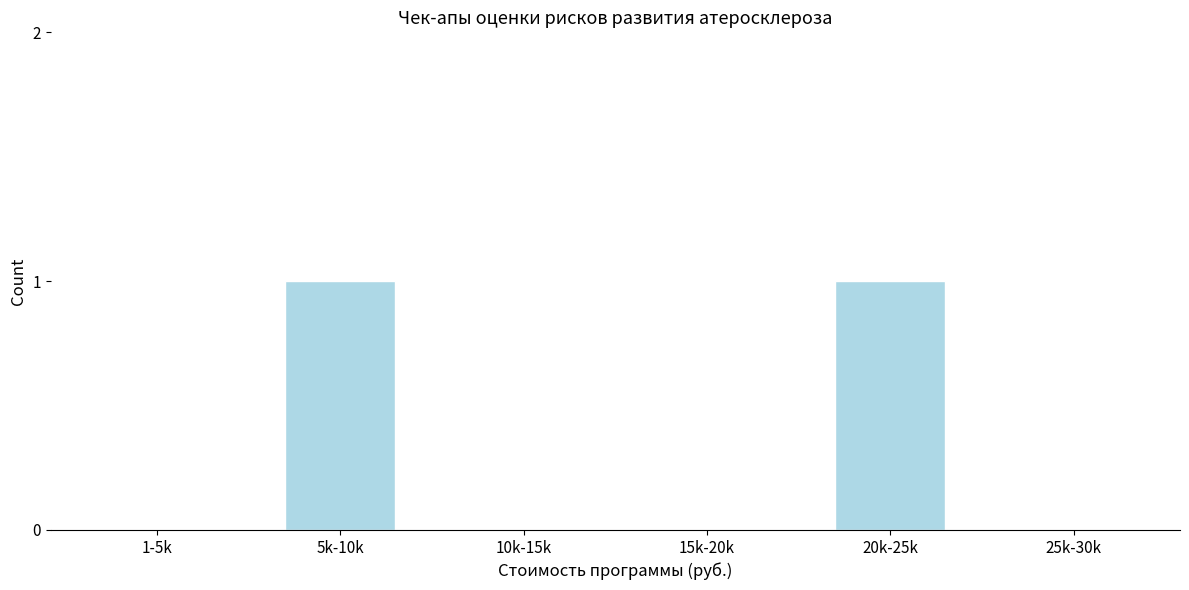

Reading left to right, list all the values displayed in this chart.

1-5k=0	5k-10k=1	10k-15k=0	15k-20k=0	20k-25k=1	25k-30k=0